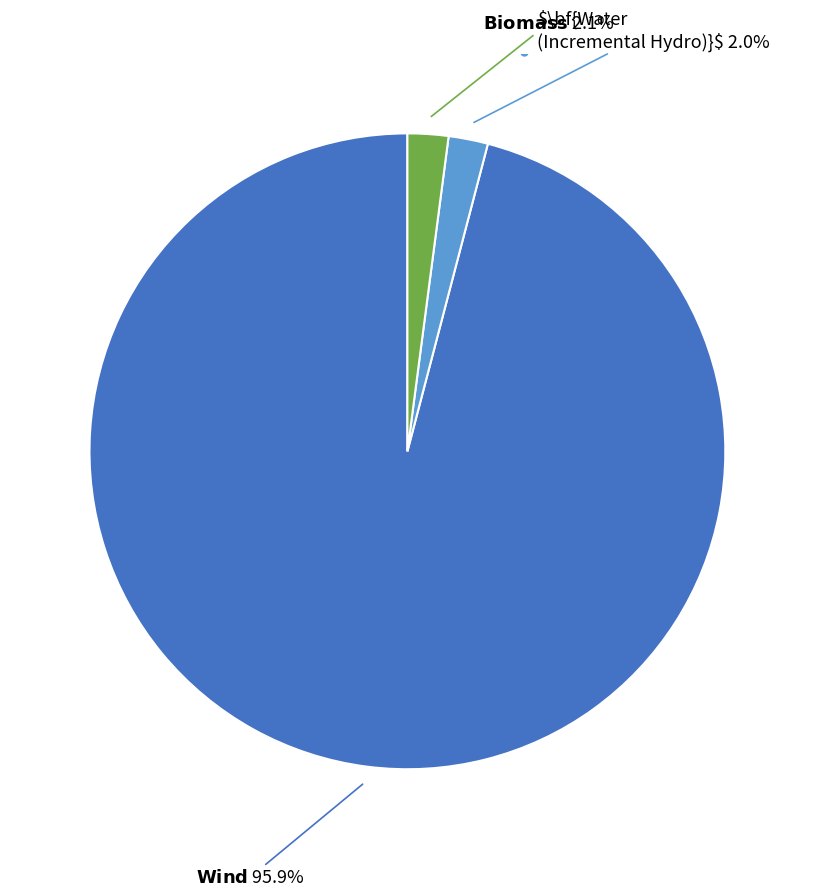

How many segments does this pie chart have?

3